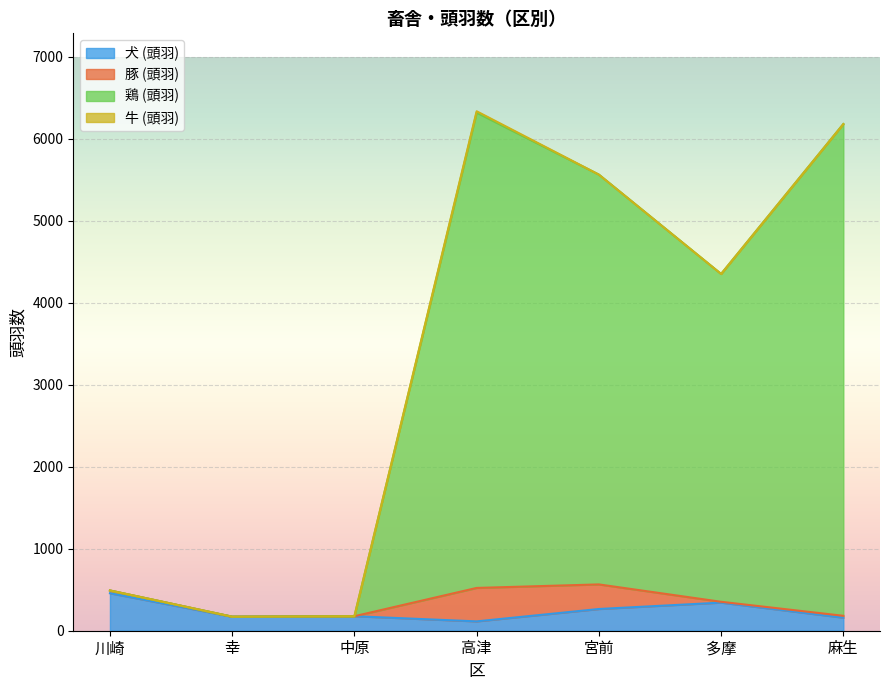

What value does the 犬 (頭羽) series have at 中原?

177